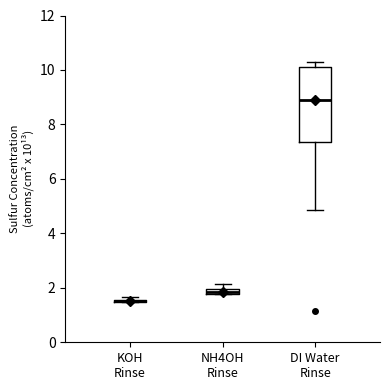

Where is the lower edge of the box for KOH Rinse on the y-axis? The values are not printed on the chart, so give them approximately, as read against the axis.

1.4